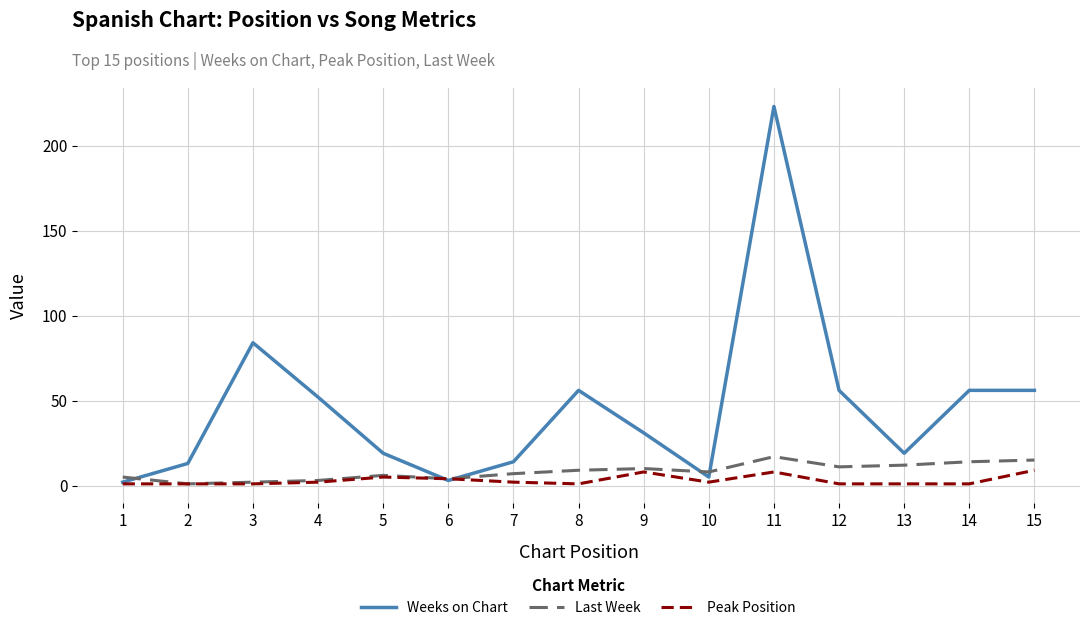

What is the difference between the Weeks on Chart values at 12 and 5?

37